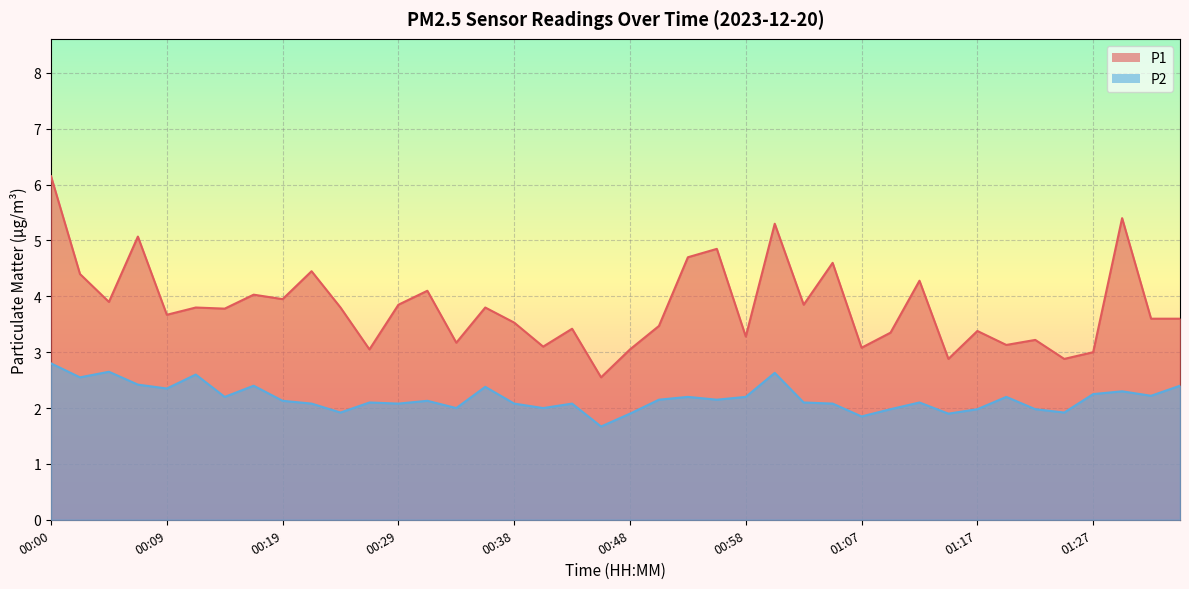

List the labels in order of P2 value, largest first.

00:00, 00:04, 01:00, 00:12, 00:02, 00:07, 00:17, 01:34, 00:36, 00:09, 01:29, 01:27, 01:32, 00:14, 00:53, 00:58, 01:20, 00:50, 00:55, 00:19, 00:31, 00:26, 01:03, 01:12, 00:21, 00:29, 00:38, 00:43, 01:05, 00:33, 00:41, 01:10, 01:17, 01:22, 00:24, 01:24, 00:48, 01:15, 01:07, 00:46